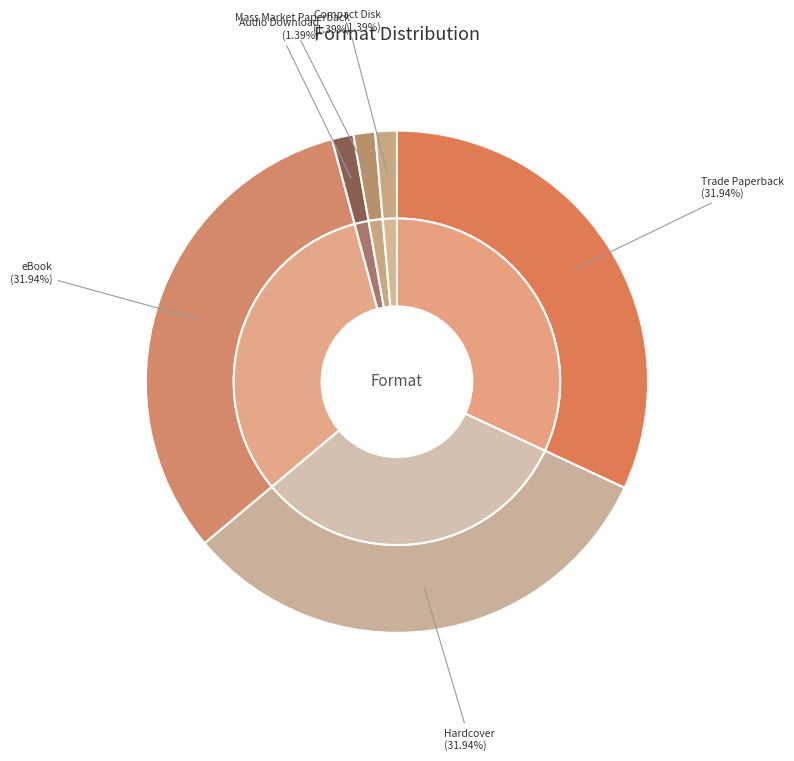

To the nearest percent, what is the combined percentage of eBook and Mass Market Paperback?

33%